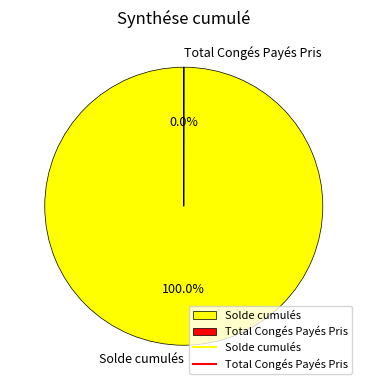

Which category has the biggest portion of the pie?

Solde cumulés